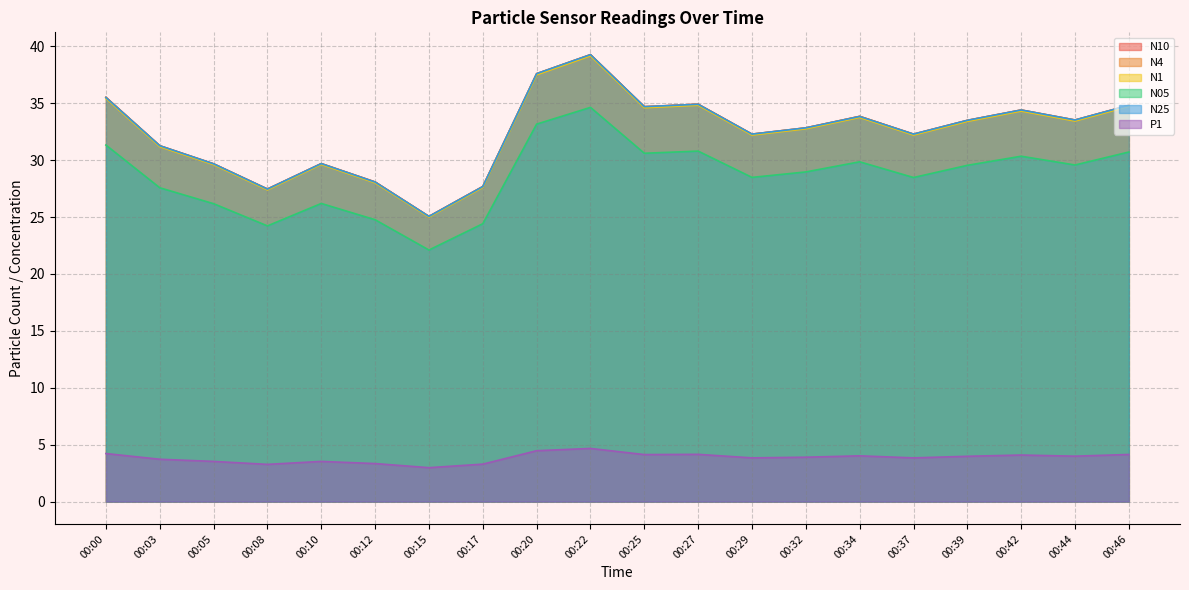

At which label is N05 closest to 28?

00:03